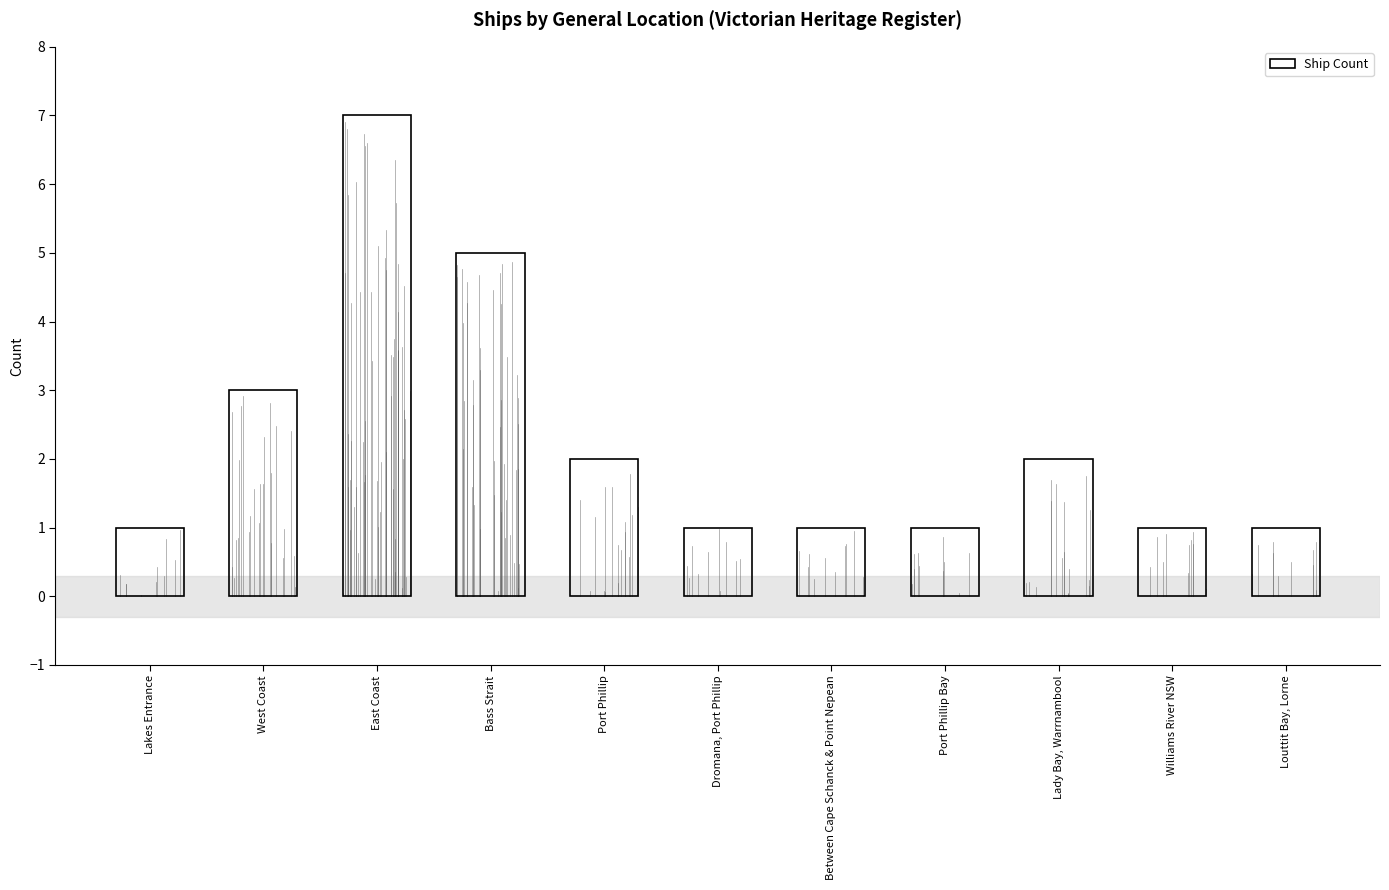

Reading right to left, list all the values displayed in this chart.

Louttit Bay, Lorne=1	Williams River NSW=1	Lady Bay, Warrnambool=2	Port Phillip Bay=1	Between Cape Schanck & Point Nepean=1	Dromana, Port Phillip=1	Port Phillip=2	Bass Strait=5	East Coast=7	West Coast=3	Lakes Entrance=1